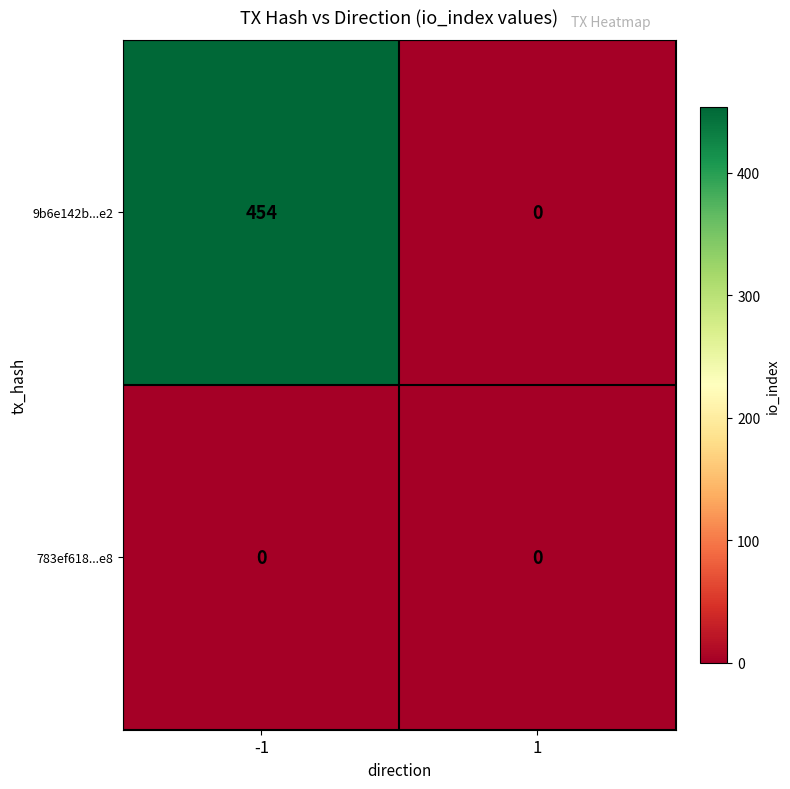

Which series has the largest range (max minus min)?

9b6e142b...e2